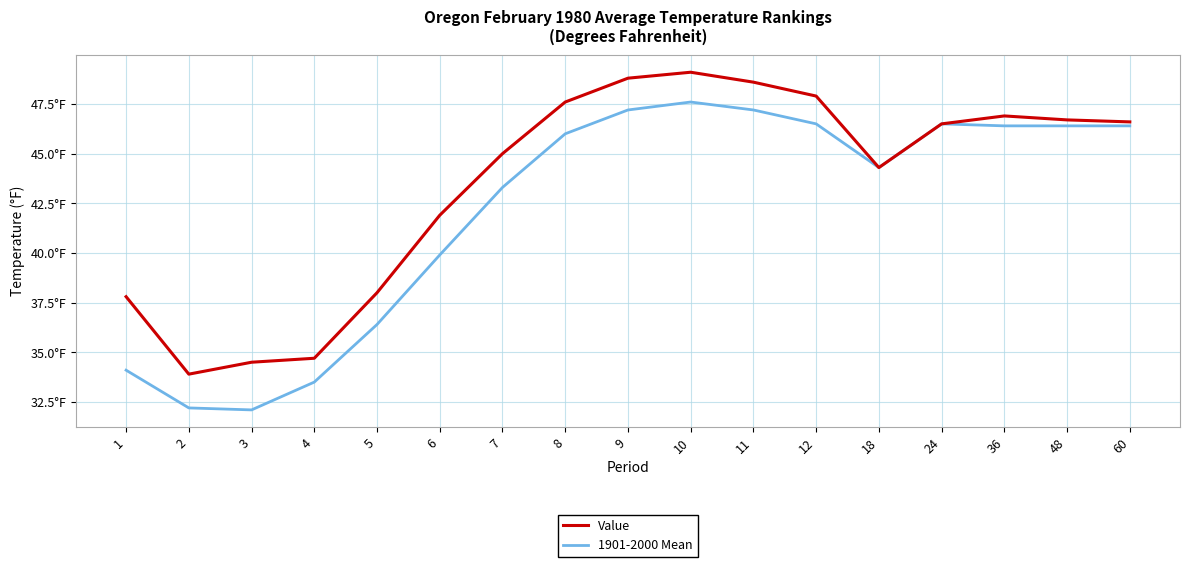

Which series has the largest total across all categories?

Value